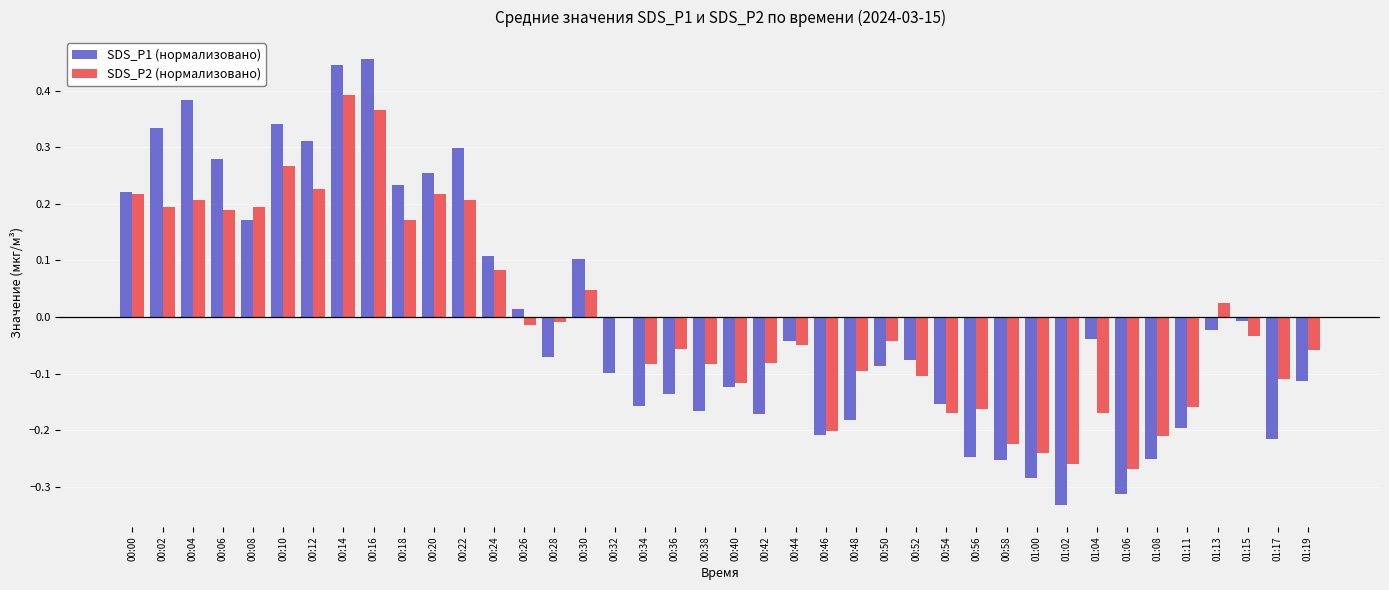

How many distinct data groups are displayed?

2